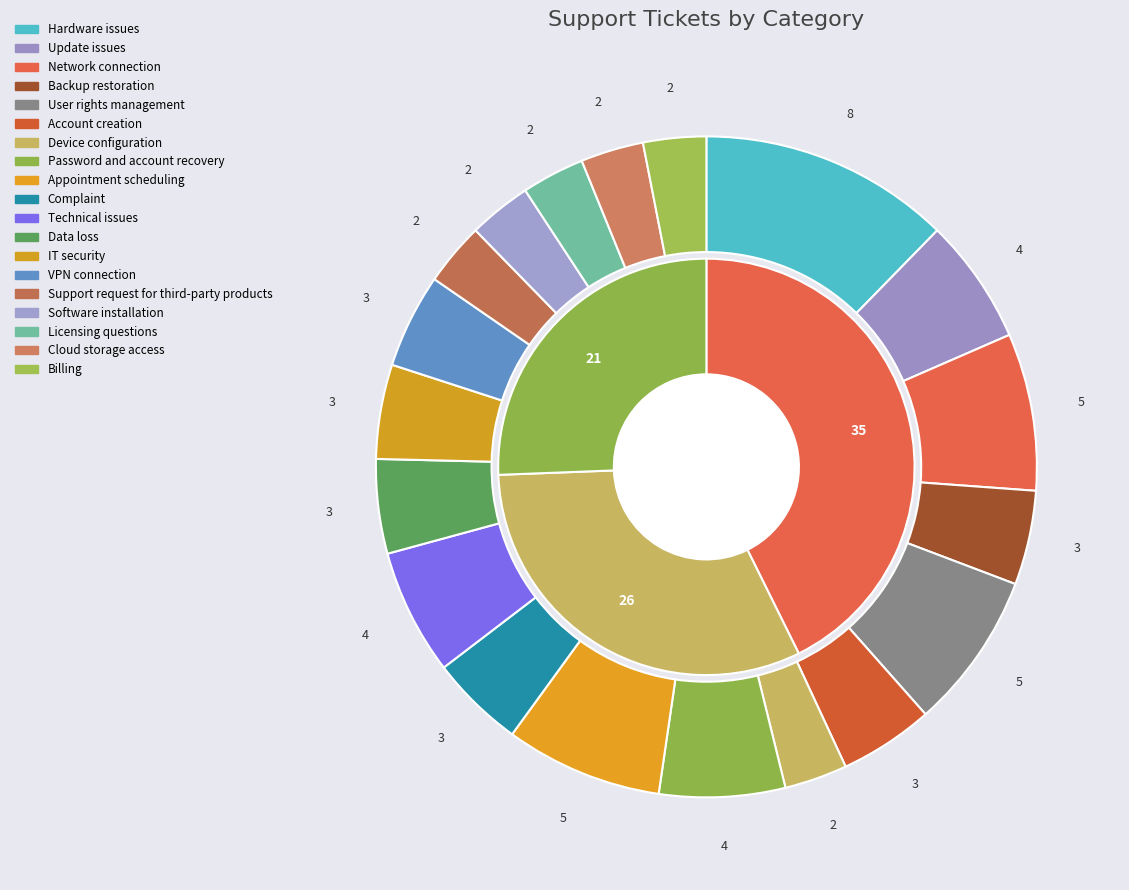

Does any single category account for the majority?

No